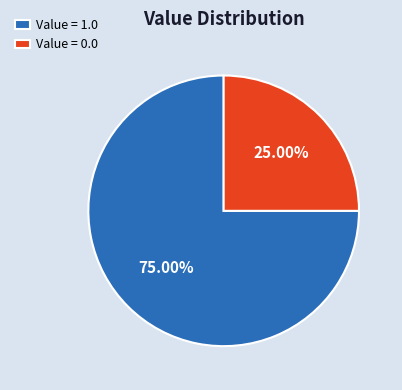

Rank the categories by value from lowest to highest.

Value = 0.0, Value = 1.0